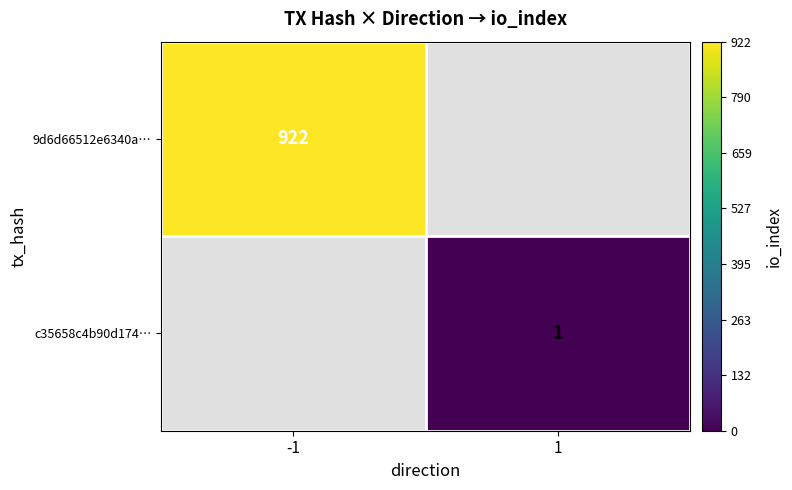

Is it true that 9d6d66512e6340a… equals 922 at -1?

True